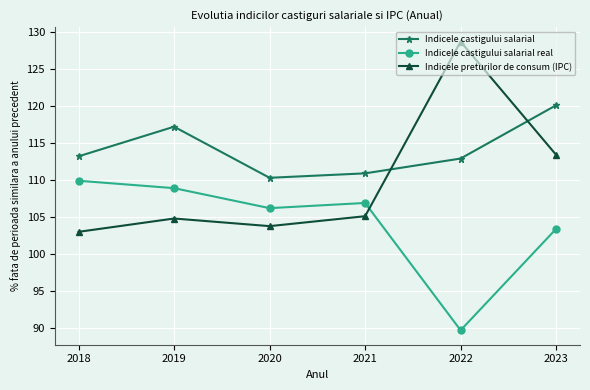

Rank the series at 2022 from lowest to highest value.

Indicele castigului salarial real, Indicele castigului salarial, Indicele preturilor de consum (IPC)